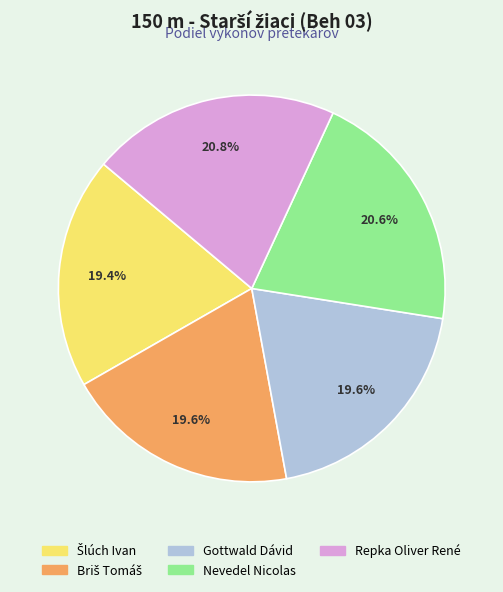

Which has a higher value, Repka Oliver René or Gottwald Dávid?

Repka Oliver René